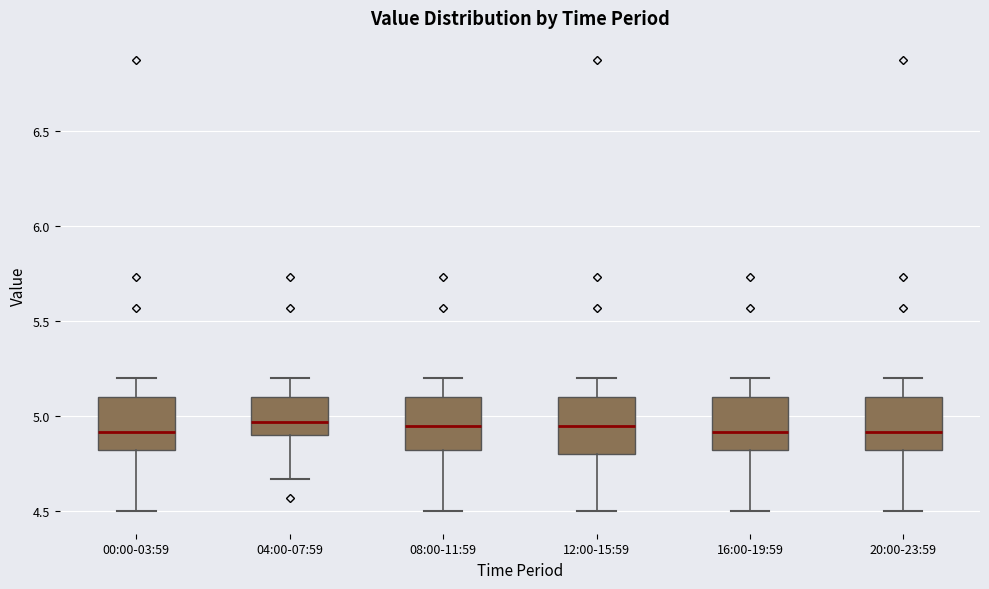

Reading left to right, read every box against the y-axis: the position of its median line, the range the box covers, and the ends of its whiskers. The values are not printed on the chart, so give them approximately, as read against the axis.

00:00-03:59: median 4.90, box 4.80 to 5.10, whiskers 4.50 to 5.20
04:00-07:59: median 4.95, box 4.90 to 5.10, whiskers 4.65 to 5.20
08:00-11:59: median 4.95, box 4.80 to 5.10, whiskers 4.50 to 5.20
12:00-15:59: median 4.95, box 4.80 to 5.10, whiskers 4.50 to 5.20
16:00-19:59: median 4.90, box 4.80 to 5.10, whiskers 4.50 to 5.20
20:00-23:59: median 4.90, box 4.80 to 5.10, whiskers 4.50 to 5.20